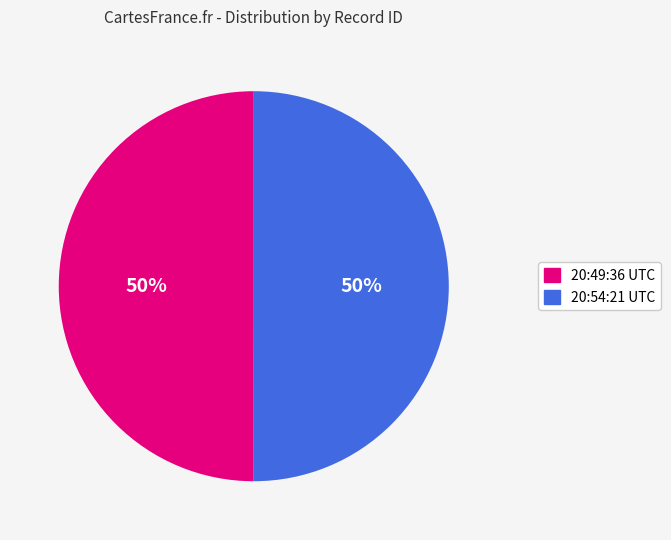

To the nearest percent, what is the average slice percentage?

50%